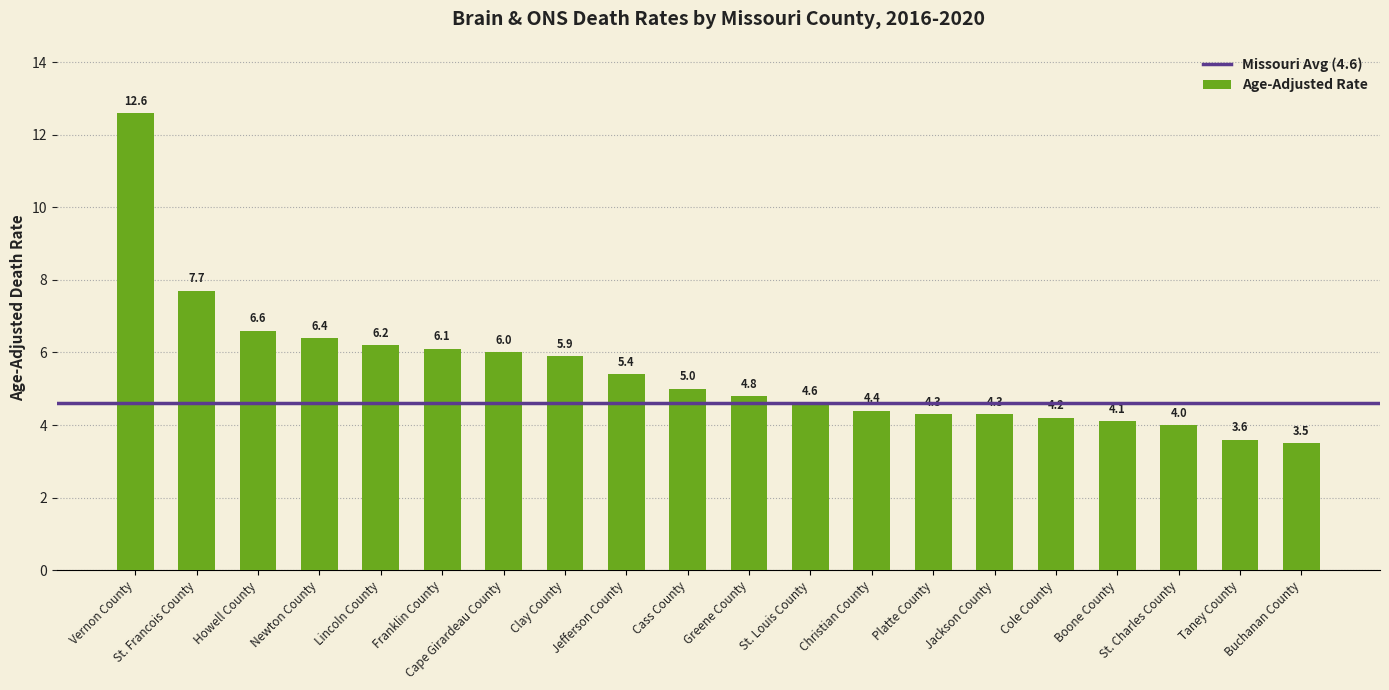

True or false: the data shows 3.6 at Clay County.

False